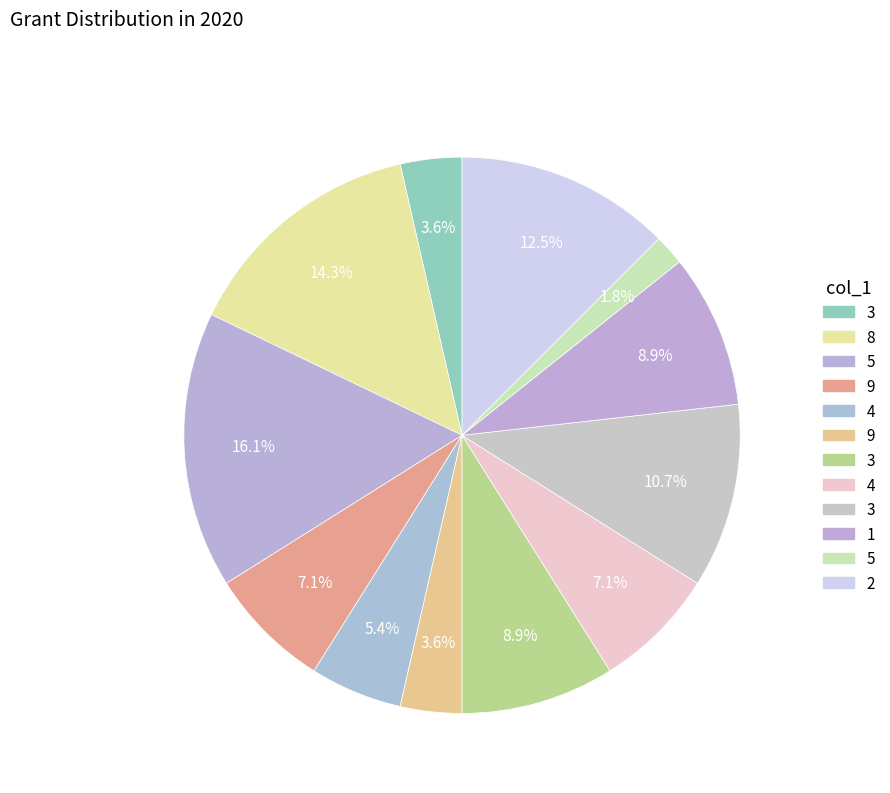

How many slices are in this pie chart?

12